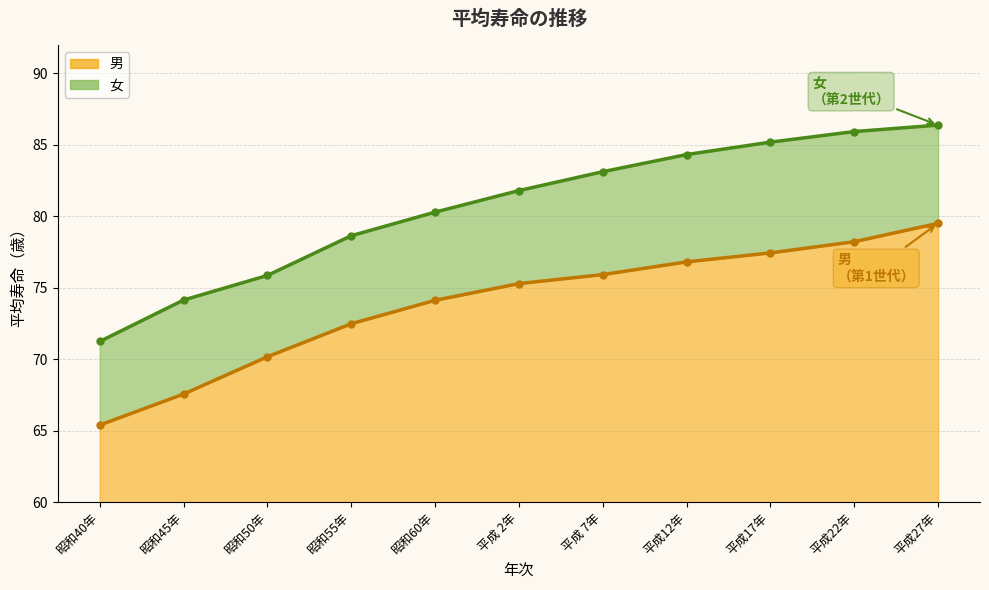

How many categories are shown in the chart?

11